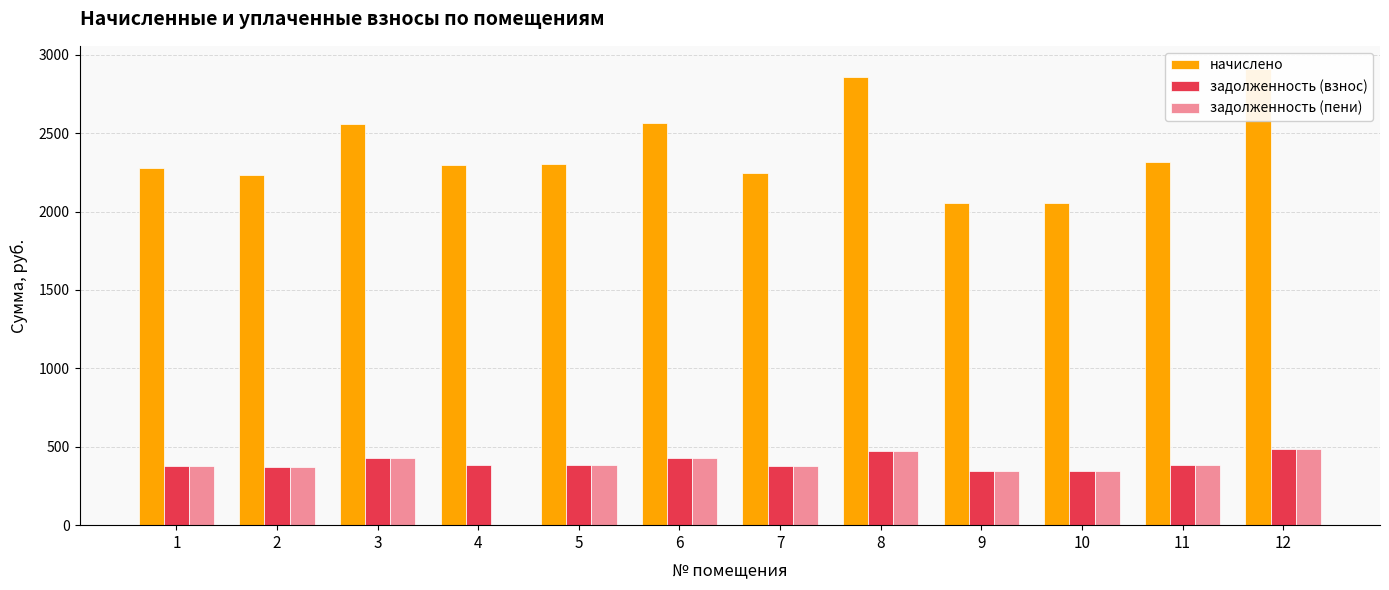

What are all the series names shown in the legend?

начислено, задолженность (взнос), задолженность (пени)